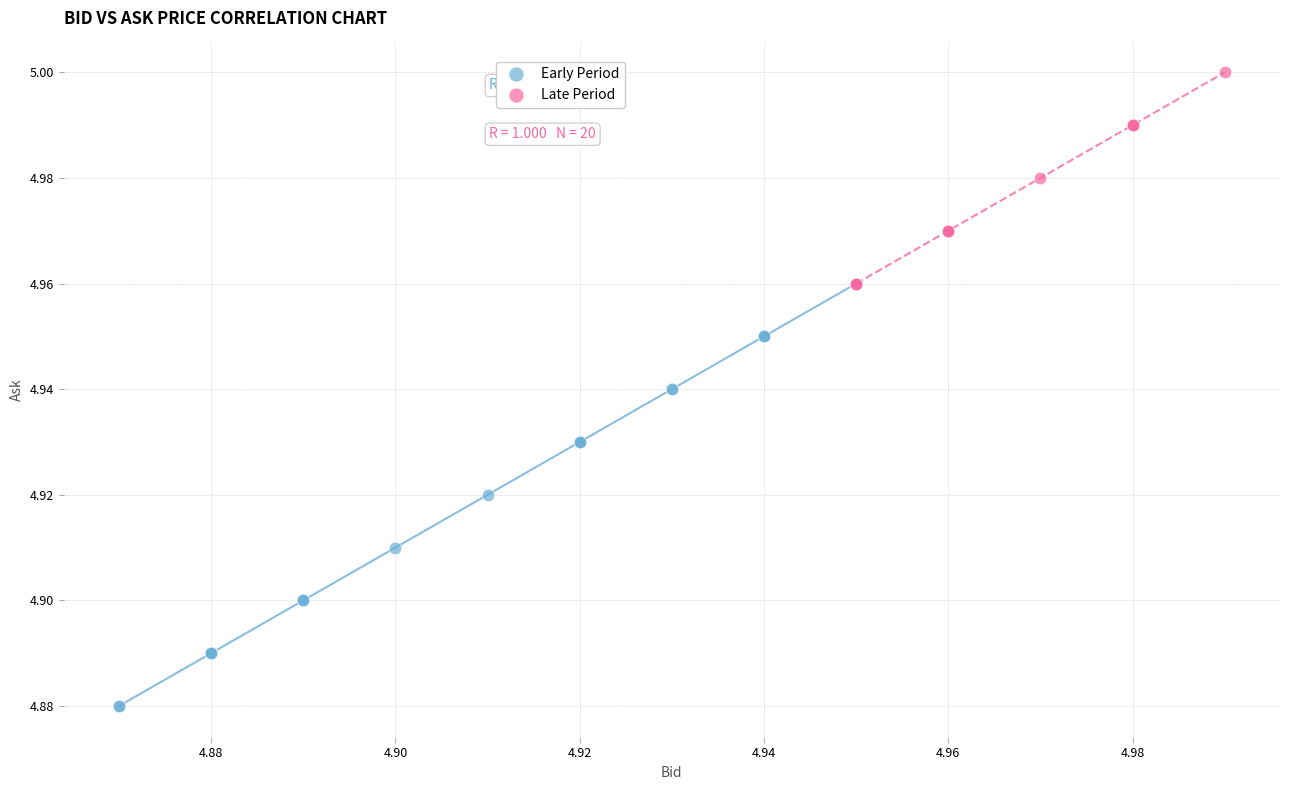

Which series reaches the minimum Y coordinate?

Early Period